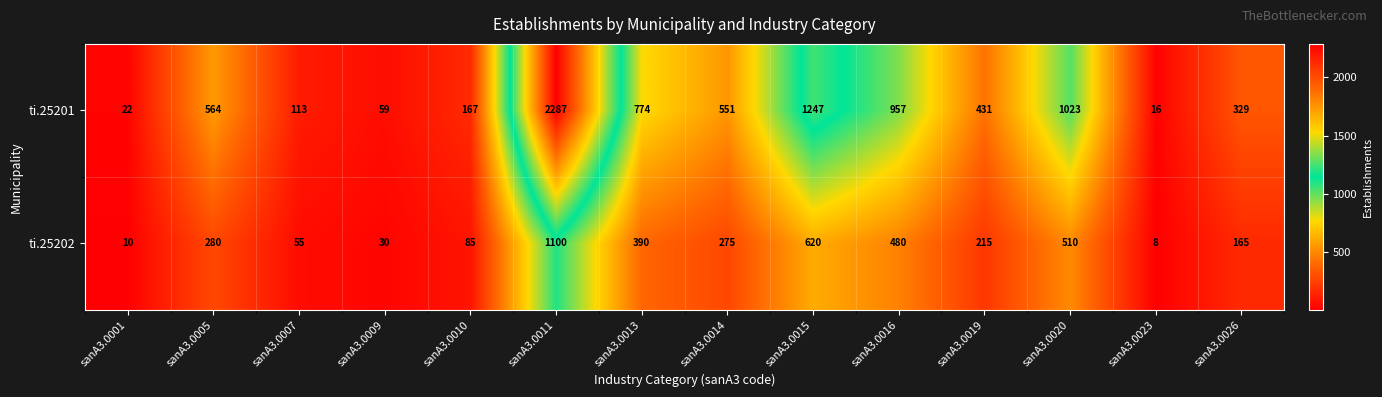

What is the difference between the second highest and minimum values in the ti.25201 series?

1231